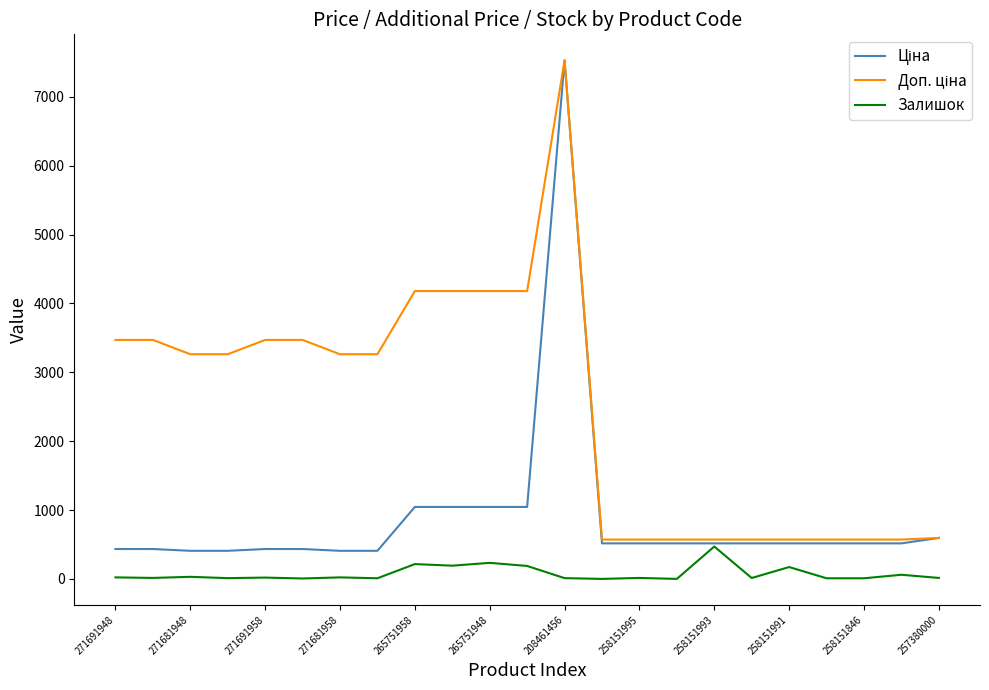

What is the maximum value shown in the chart?

7530.7